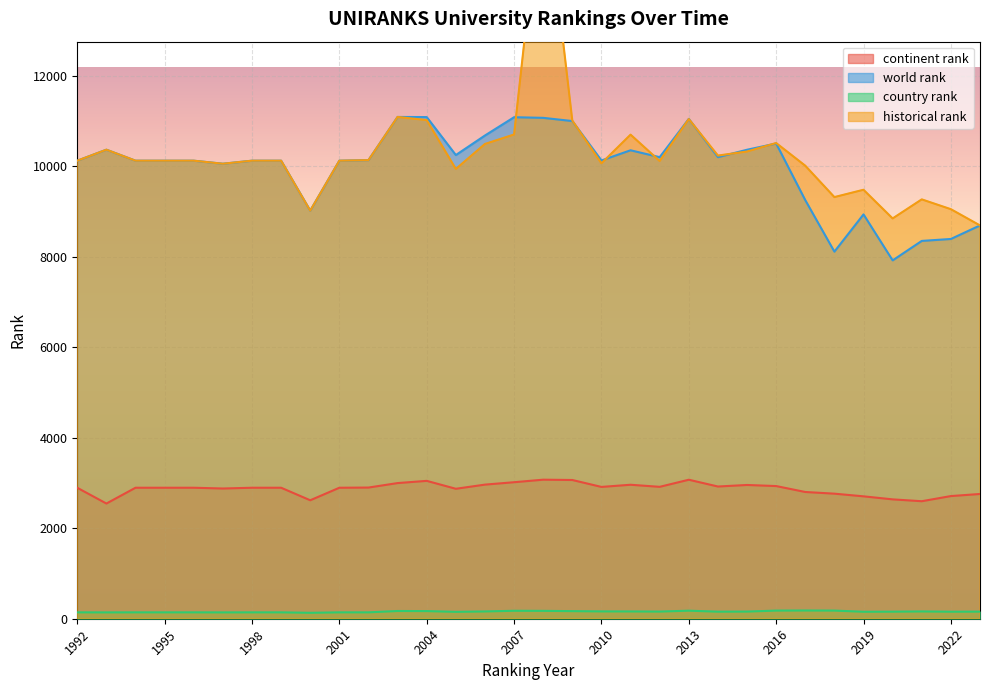

At which label is continent rank closest to 2809?

2017